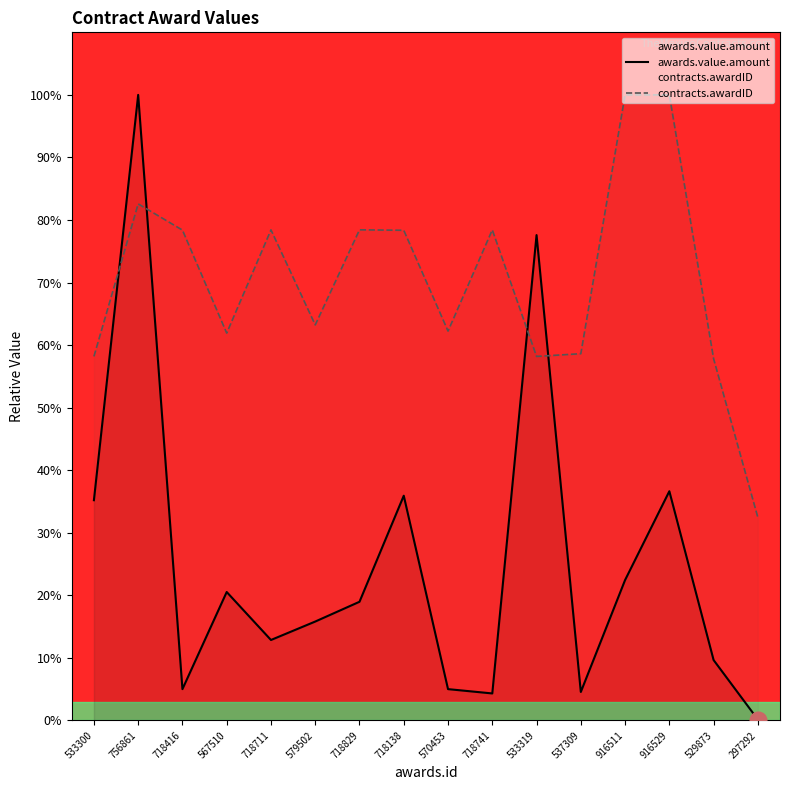

How many intersections are there between awards.value.amount and contracts.awardID?

4